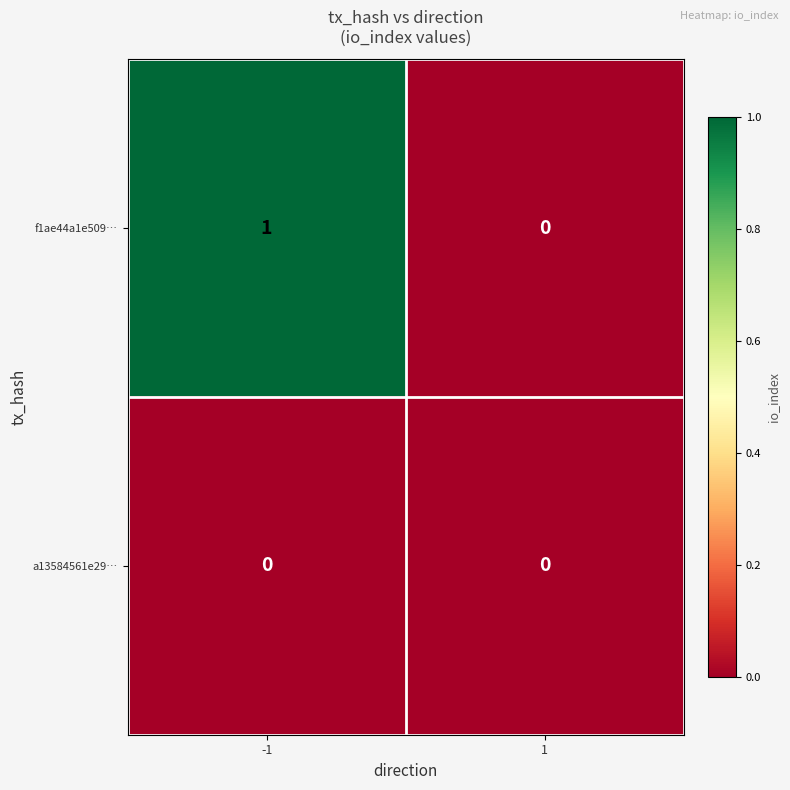

How many series are shown in this chart?

2